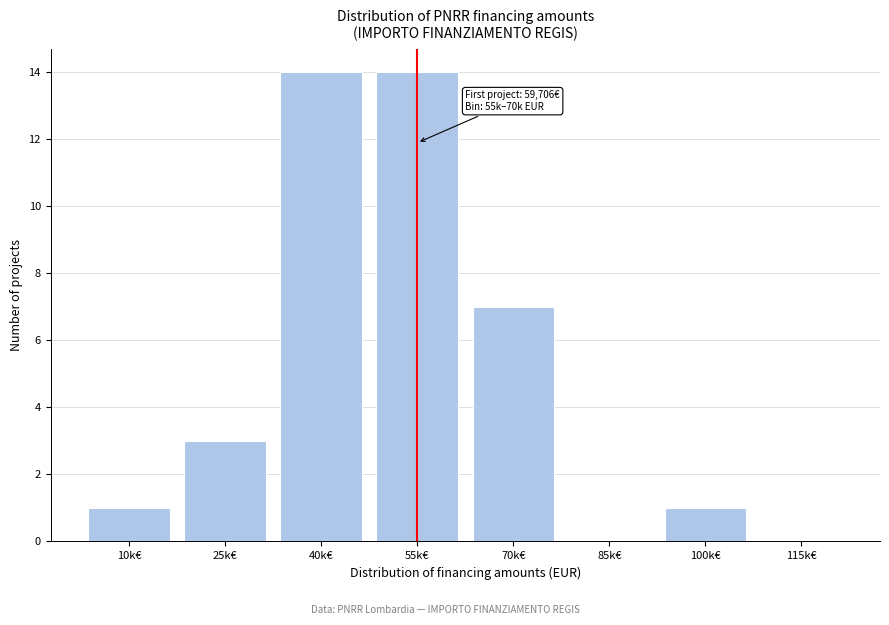

Reading right to left, what are all the values shown in this chart?

115k€=0	100k€=1	85k€=0	70k€=7	55k€=14	40k€=14	25k€=3	10k€=1